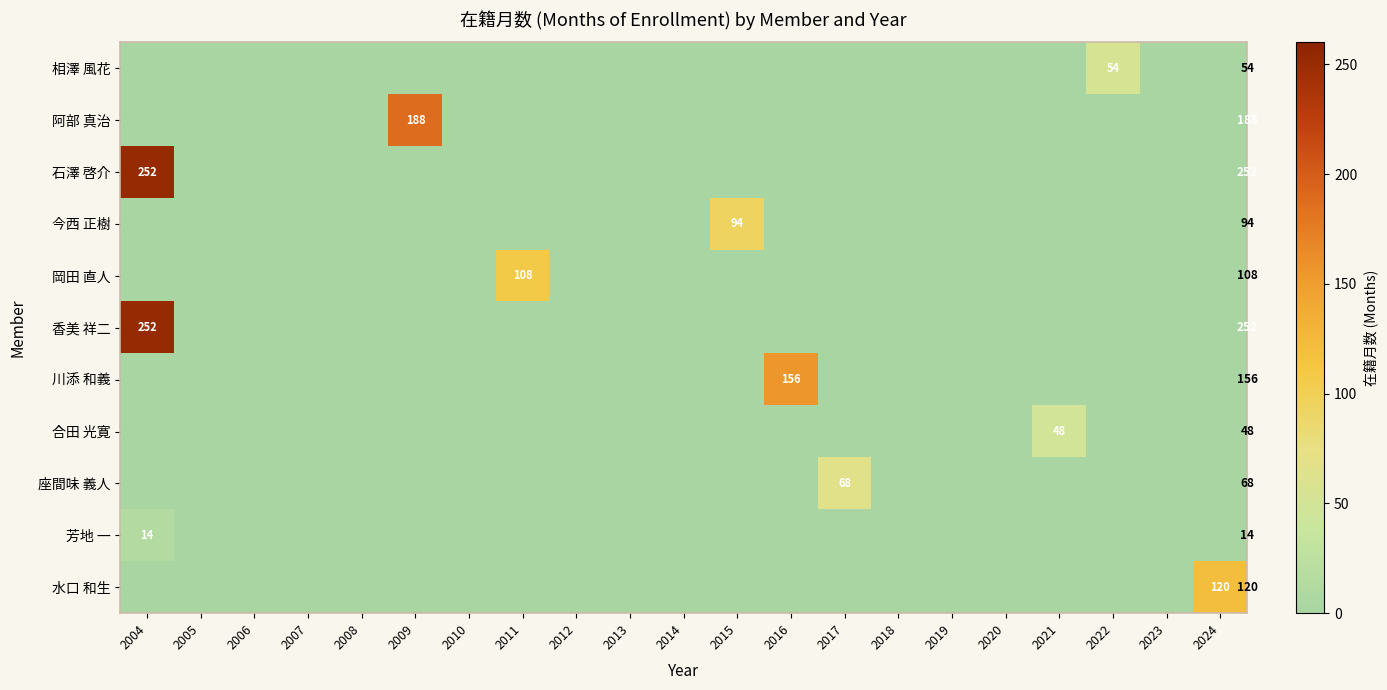

The value of 合田 光寛 at 2021 is 48. True or false?

True